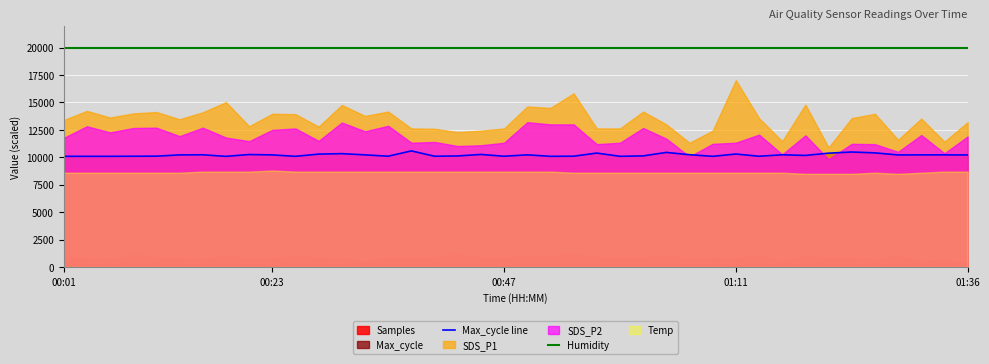

What is the minimum value for Humidity?

19980.0